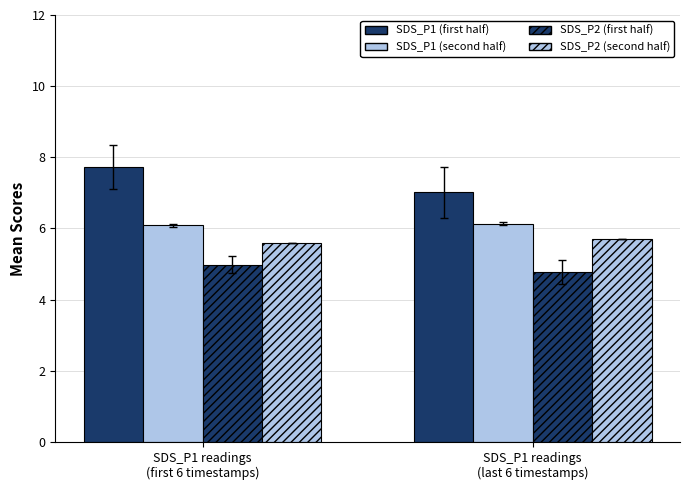

Reading left to right, list all the values displayed in this chart.

SDS_P1 (first half): SDS_P1 readings
(first 6 timestamps)=7.7	SDS_P1 readings
(last 6 timestamps)=7.0
SDS_P1 (second half): SDS_P1 readings
(first 6 timestamps)=6.1	SDS_P1 readings
(last 6 timestamps)=6.1
SDS_P2 (first half): SDS_P1 readings
(first 6 timestamps)=5.0	SDS_P1 readings
(last 6 timestamps)=4.8
SDS_P2 (second half): SDS_P1 readings
(first 6 timestamps)=5.6	SDS_P1 readings
(last 6 timestamps)=5.7